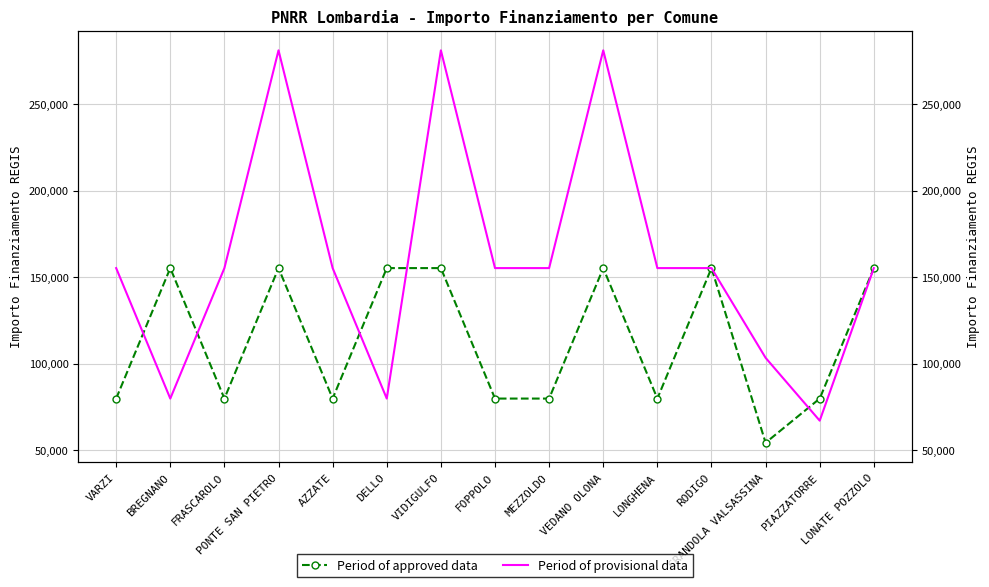

Is it true that Period of provisional data equals 155234 at VARZI?

True